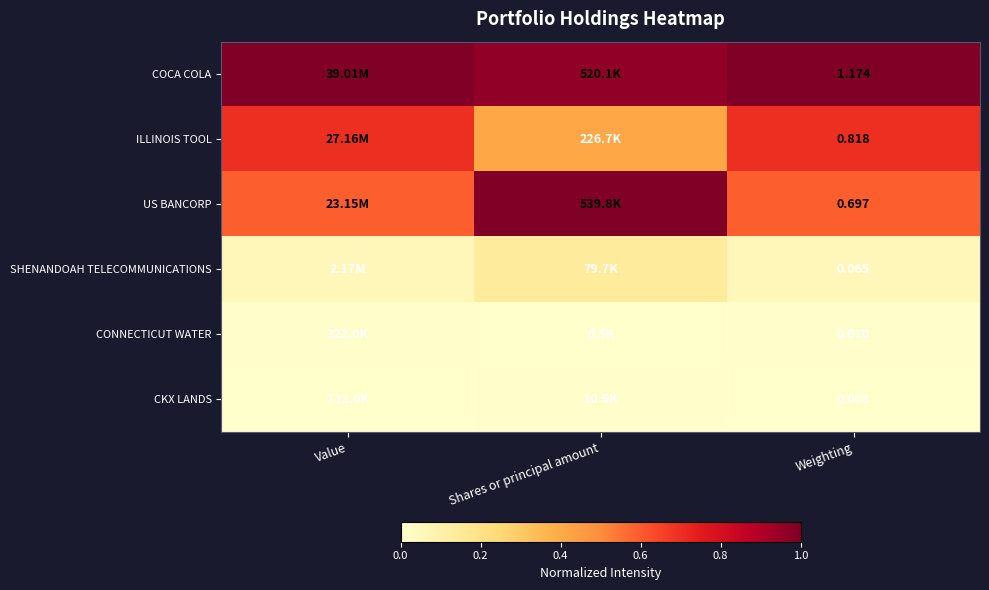

Rank the series at Weighting from highest to lowest value.

COCA COLA, ILLINOIS TOOL, US BANCORP, SHENANDOAH TELECOMMUNICATIONS, CONNECTICUT WATER, CKX LANDS